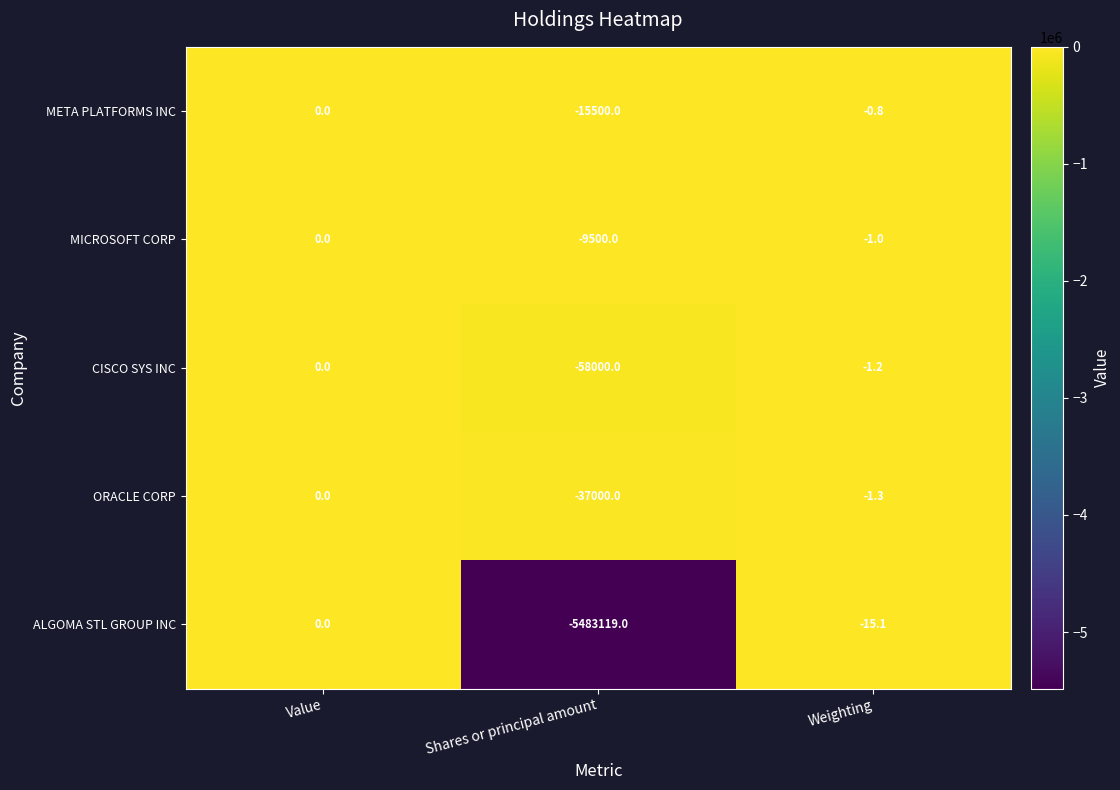

What is the difference between the META PLATFORMS INC values at Shares or principal amount and Weighting?

15499.2